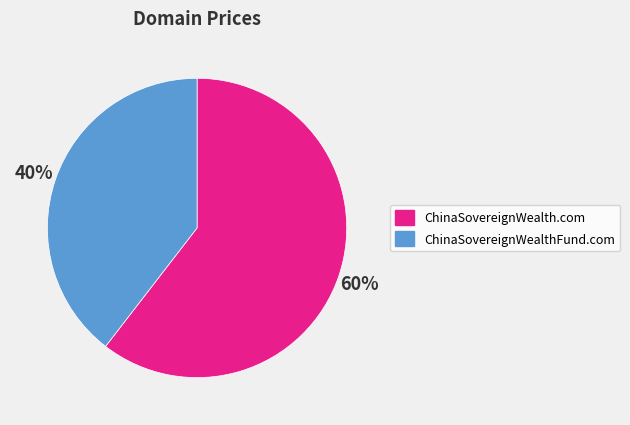

Is the sum of ChinaSovereignWealth.com and ChinaSovereignWealthFund.com greater than half?

Yes